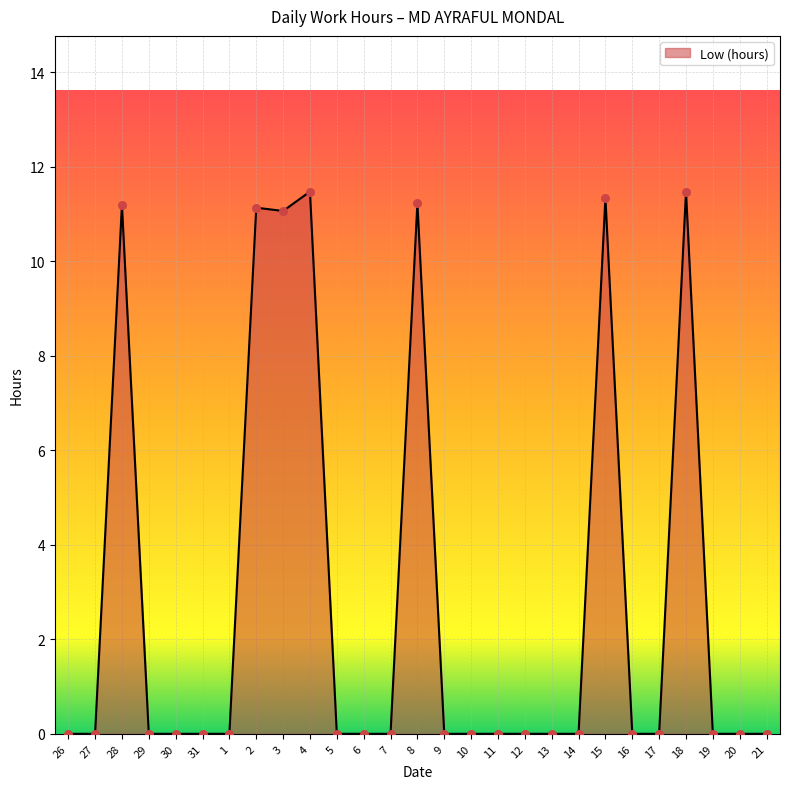

What is the change in value from 30 to 15?

+11.3